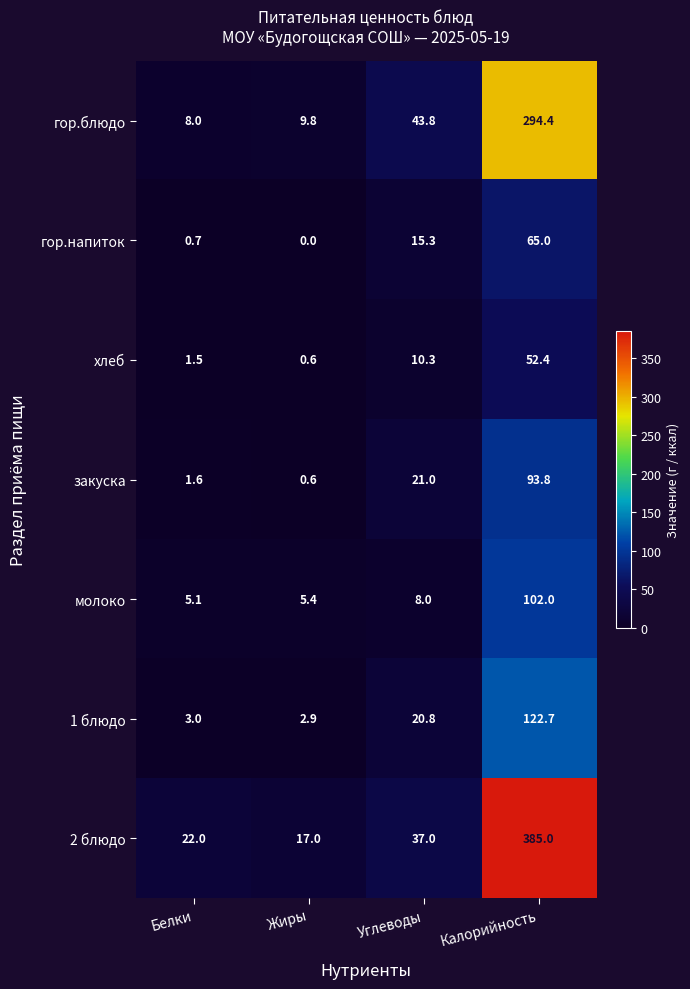

Rank the series by their maximum value, from lowest to highest.

хлеб, гор.напиток, закуска, молоко, 1 блюдо, гор.блюдо, 2 блюдо